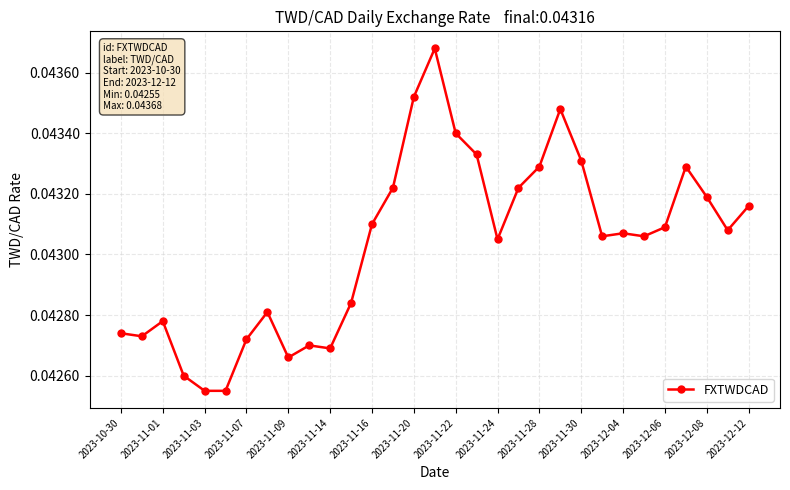

What is the sum of all values?

1.3